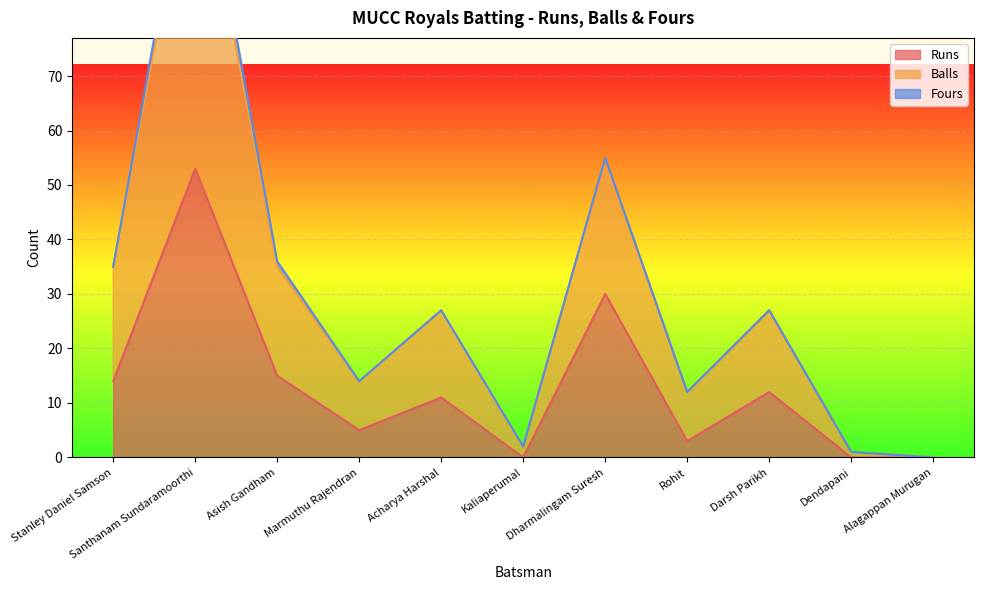

What is the approximate value of Runs at Acharya Harshal?

11